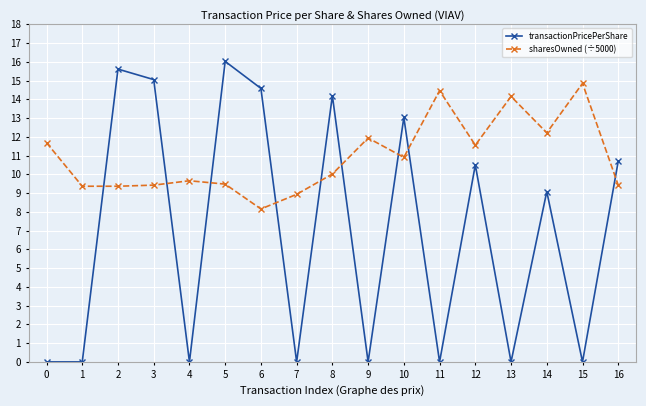

How many data points in sharesOwned (÷5000) are less than 10?

8